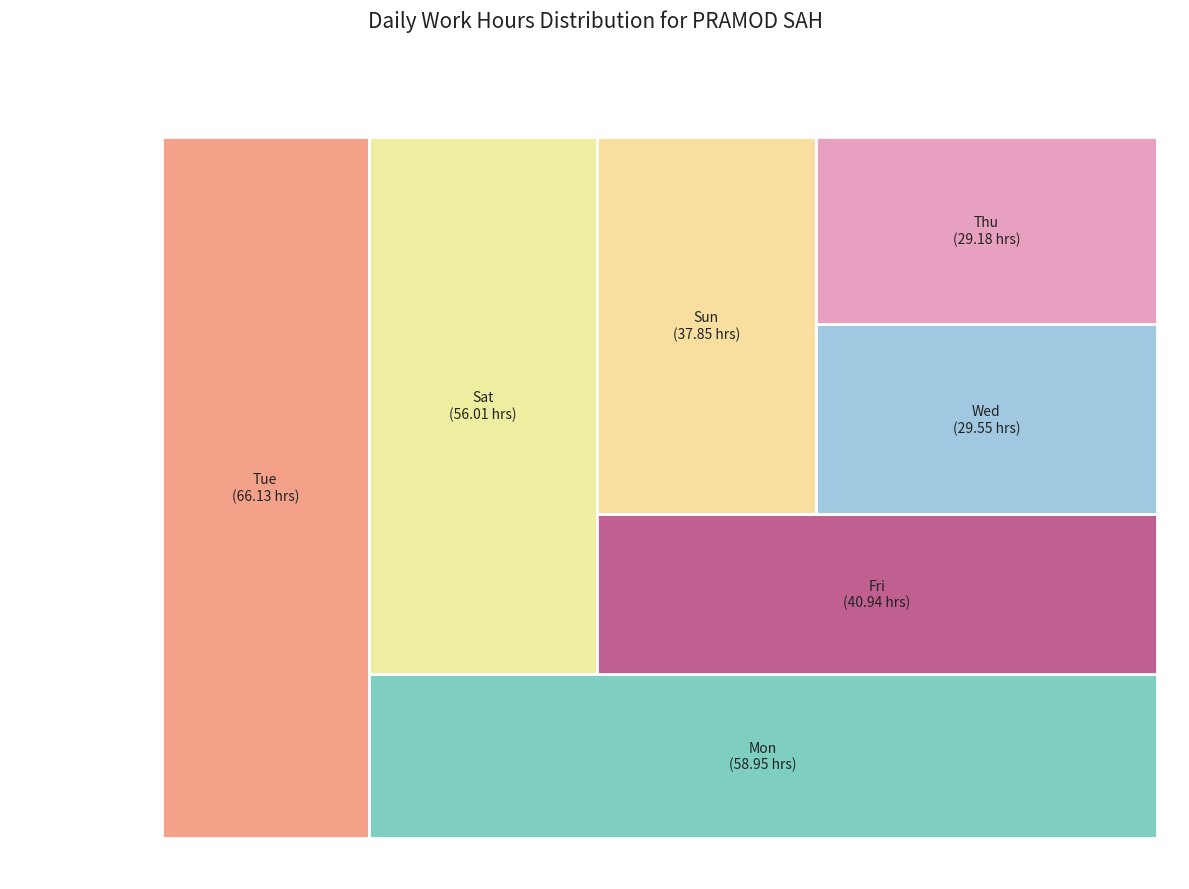

Does 4-Sat represent more than half of the total?

No